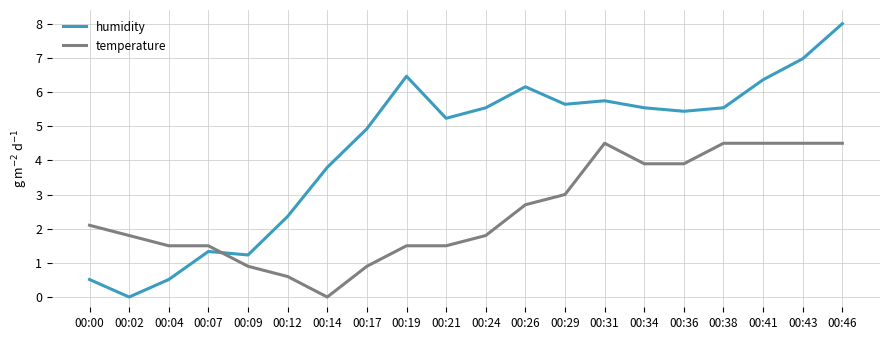

Which category has the highest value in the humidity series?

00:46